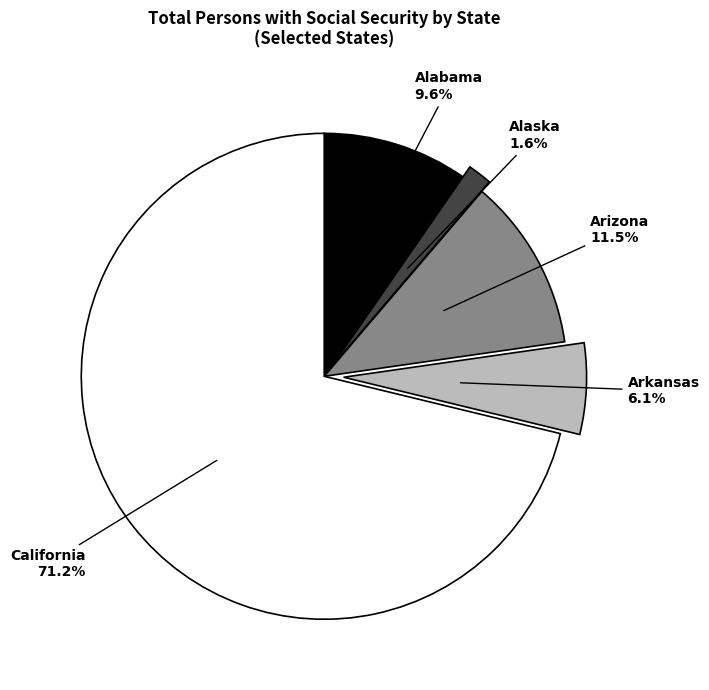

What percentage is the Alaska slice, to the nearest percent?

2%